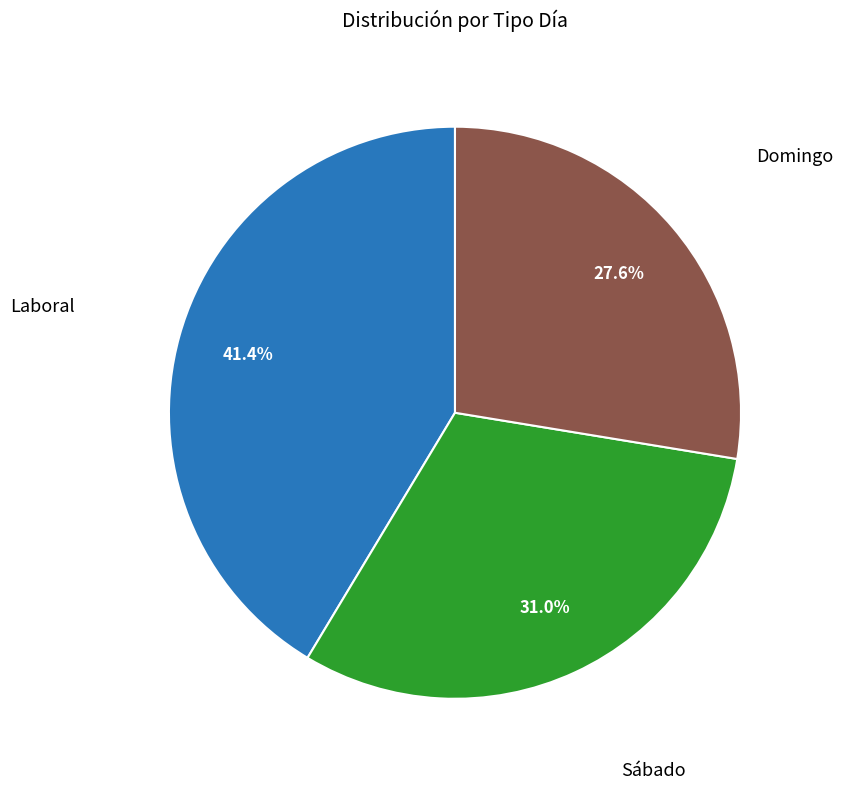

Between Laboral and Sábado, which is larger?

Laboral